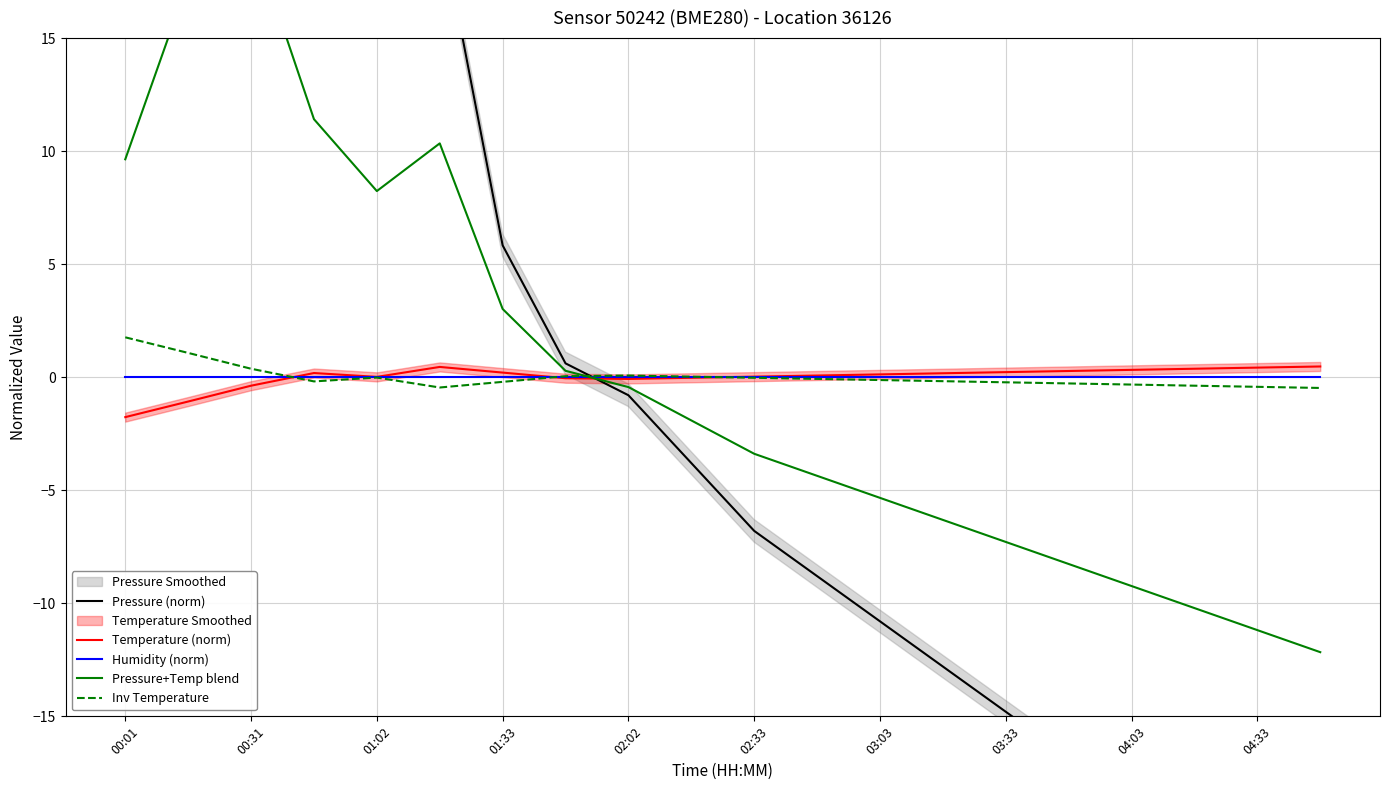

Which category has the lowest value in the Temperature (norm) series?

00:01